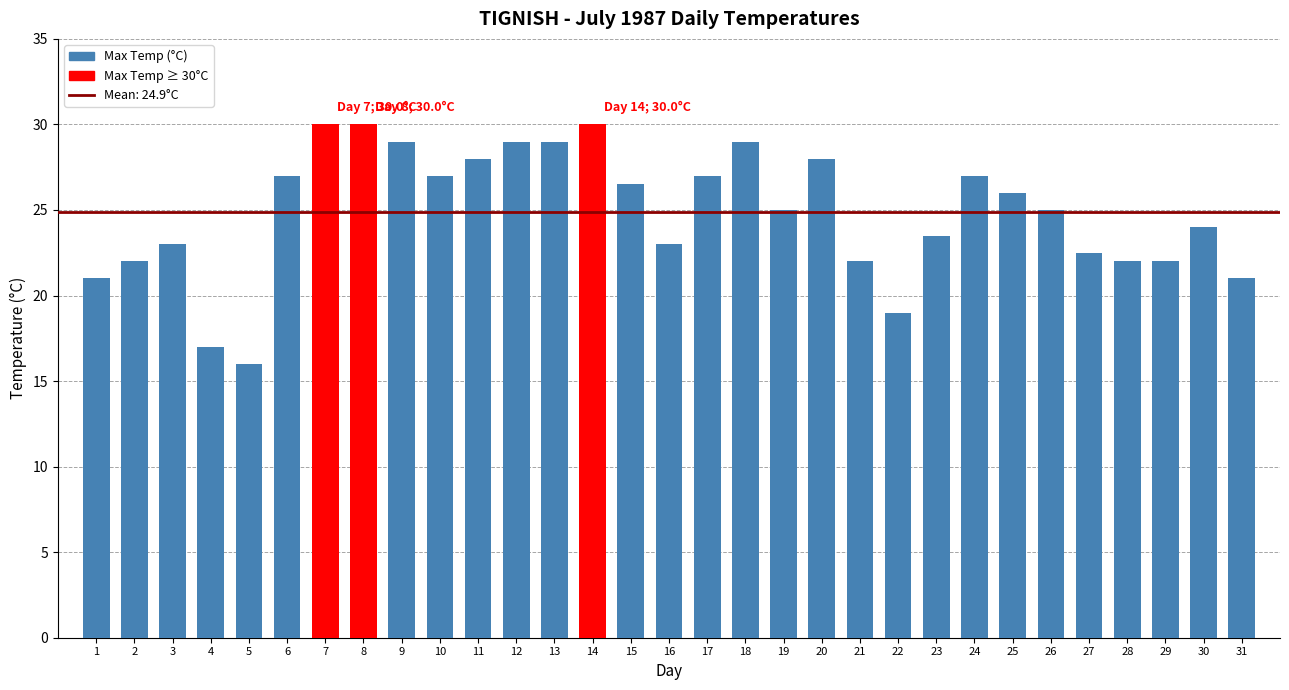

What is the ratio of the value at 5 to the value at 19?

0.6